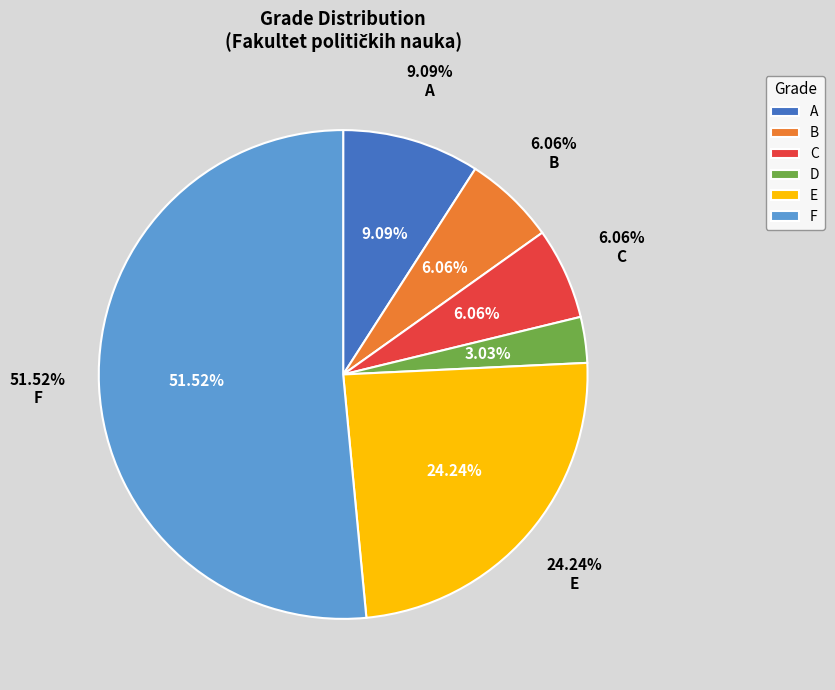

Which slice represents more than half of the pie?

F